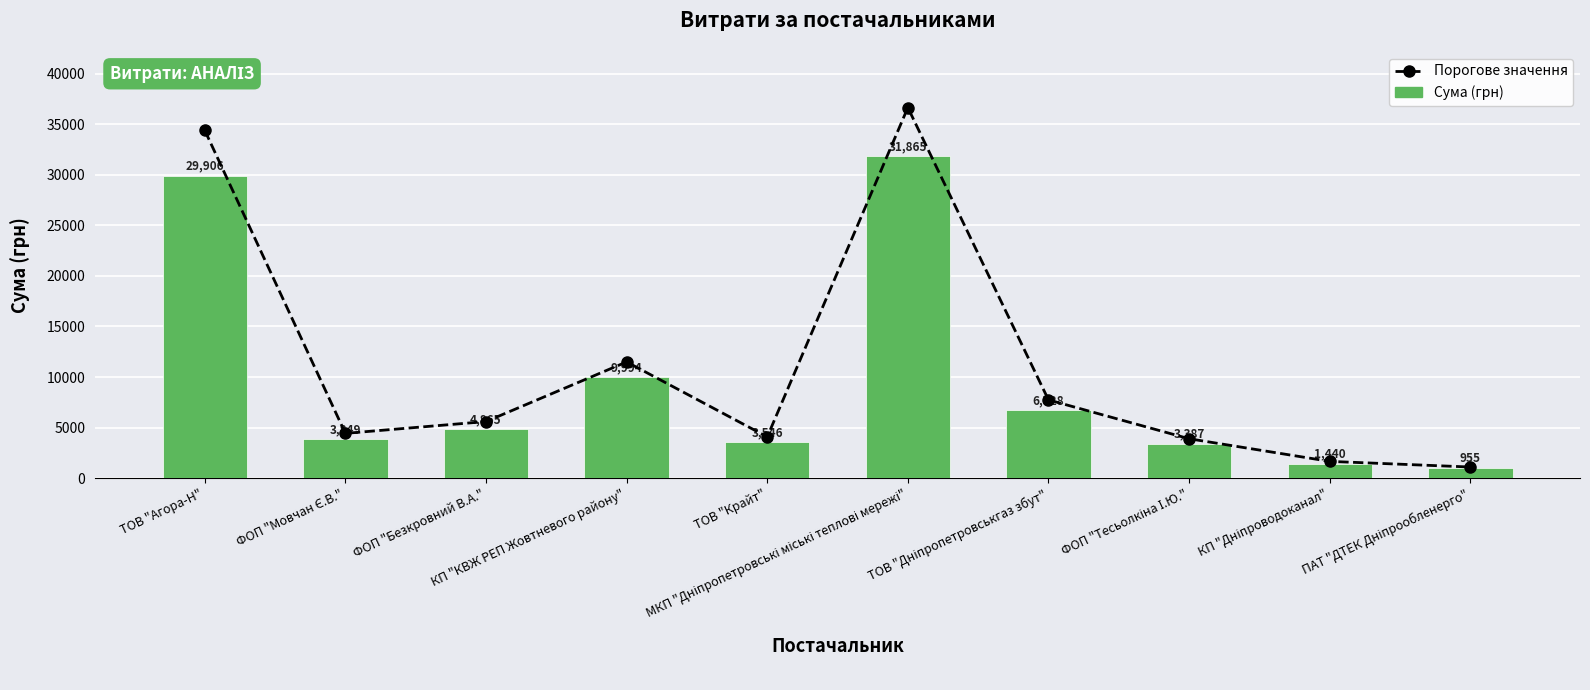

What are all the series names shown in the legend?

Порогове значення, Сума (грн)